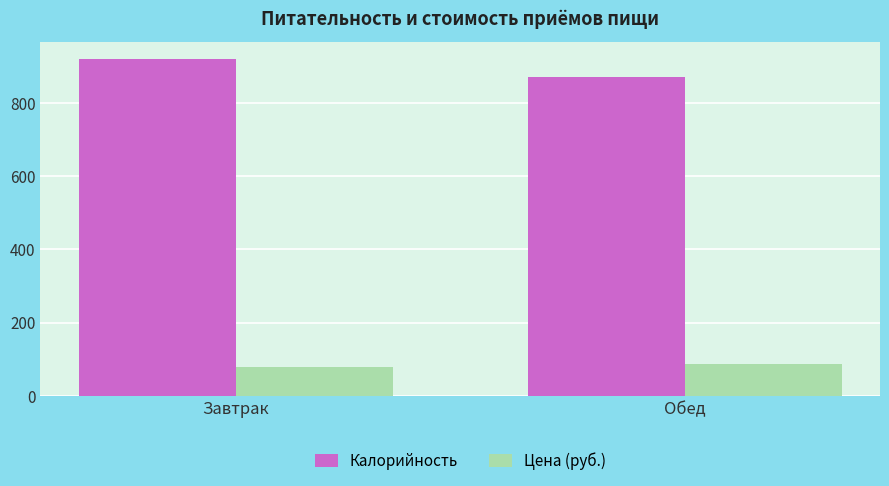

What is the minimum value shown in the chart?

77.6